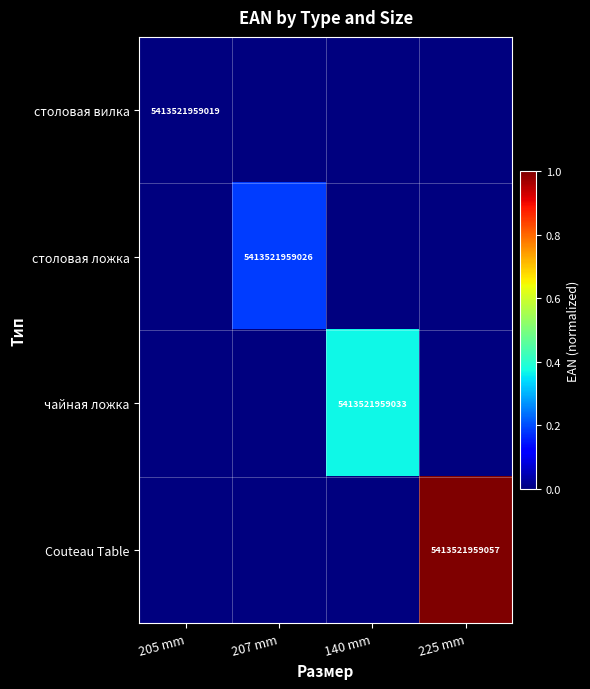

Which category has the lowest value across all series?

205 mm